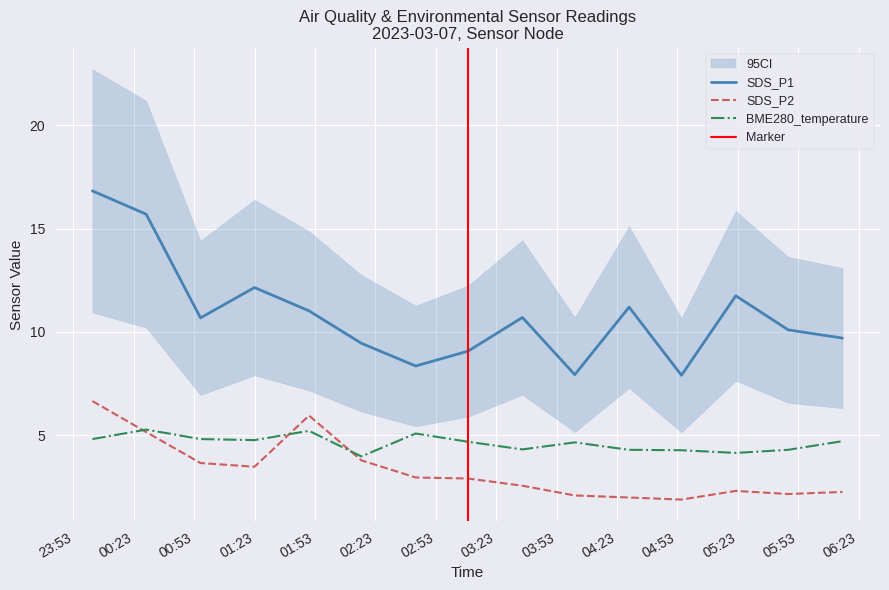

Which series has the largest total across all categories?

SDS_P1